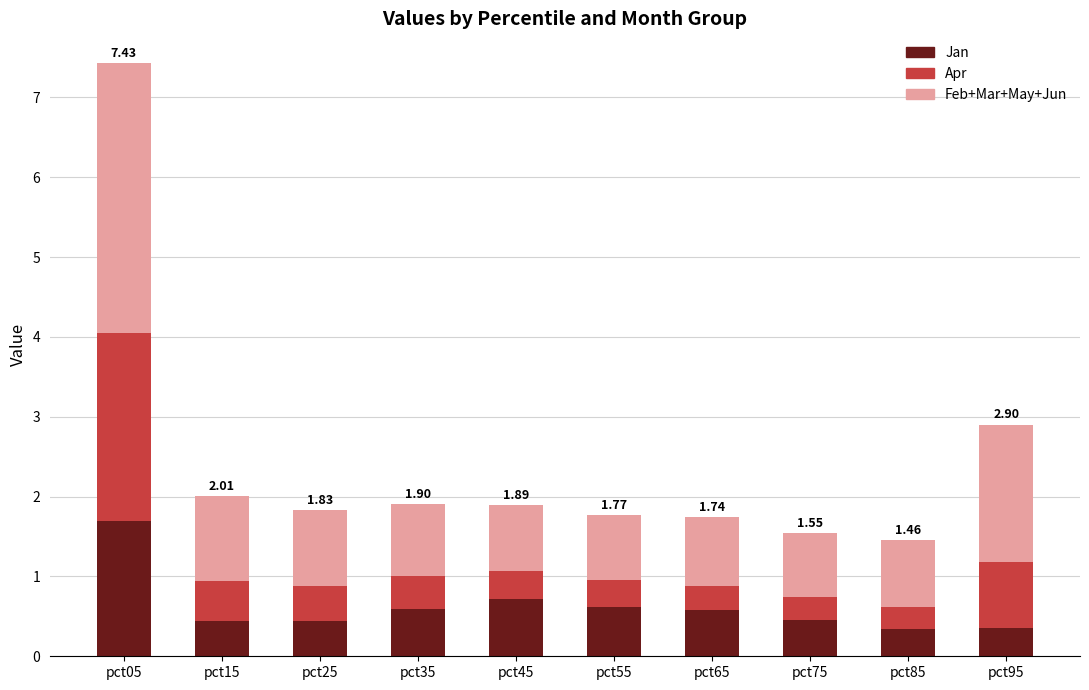

What is the total value across all series at pct75?

1.5